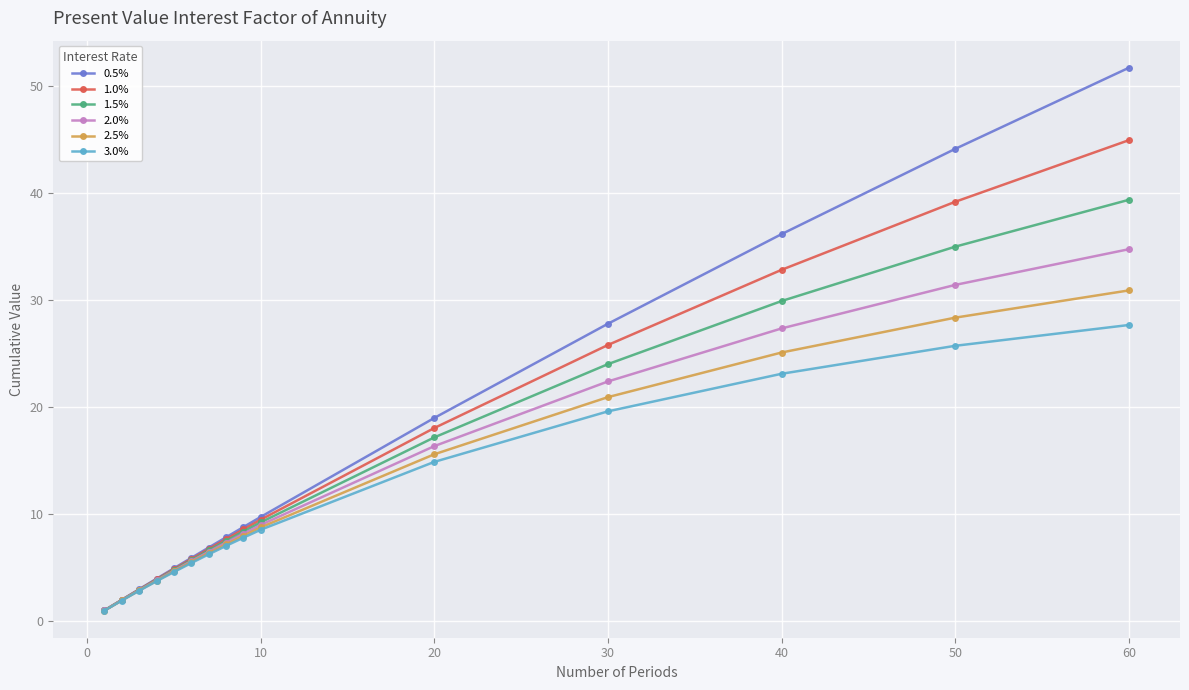

Rank the series by their maximum value, from highest to lowest.

0.5%, 1.0%, 1.5%, 2.0%, 2.5%, 3.0%